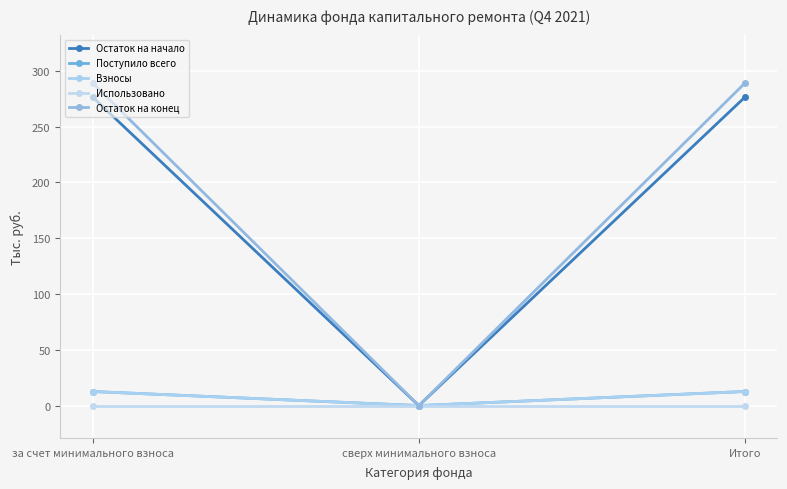

Which series has the largest total across all categories?

Остаток на конец